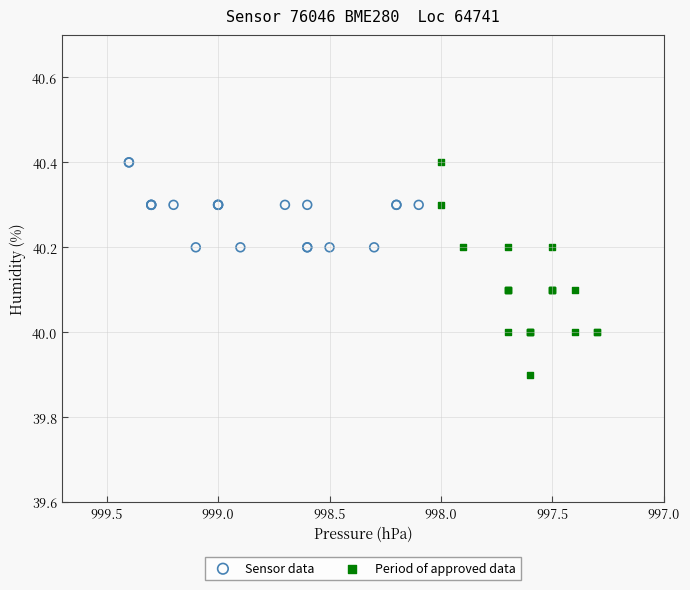

Which series has the widest spread of Y values?

Period of approved data